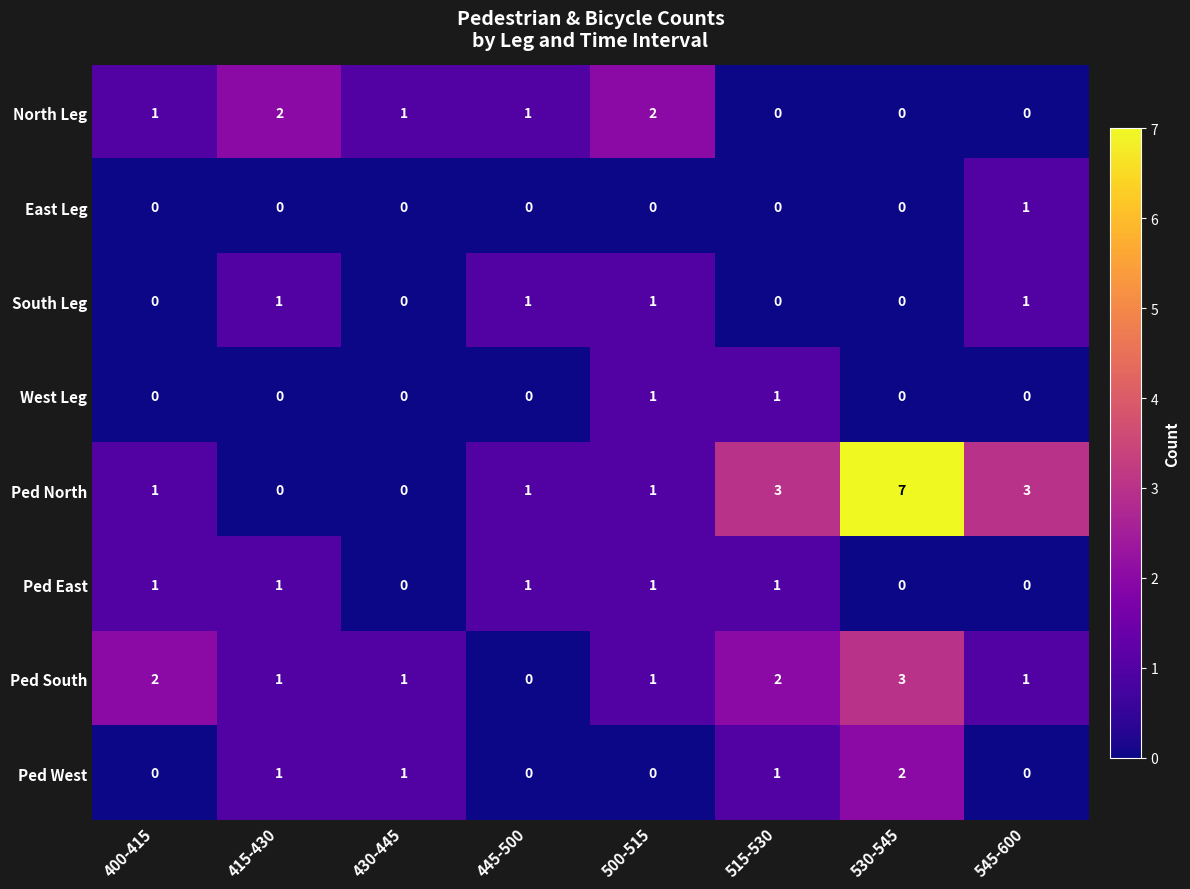

At which label does East Leg reach its peak?

545-600